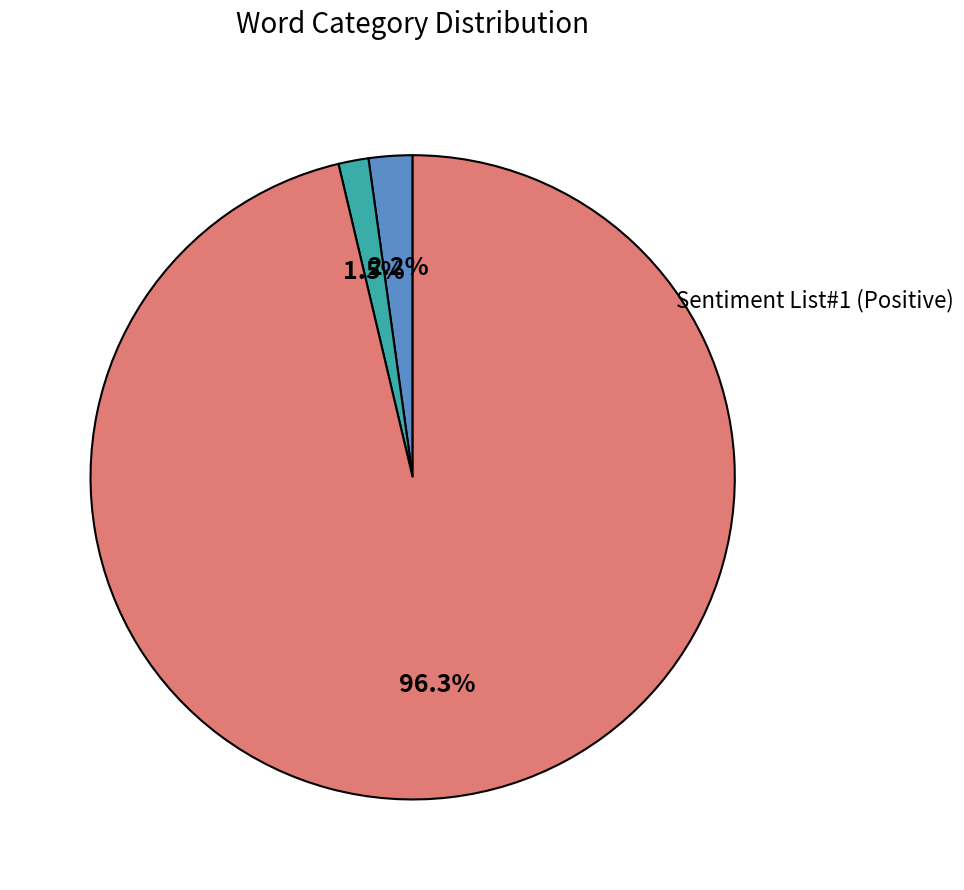

Is there a majority slice in this chart?

Yes